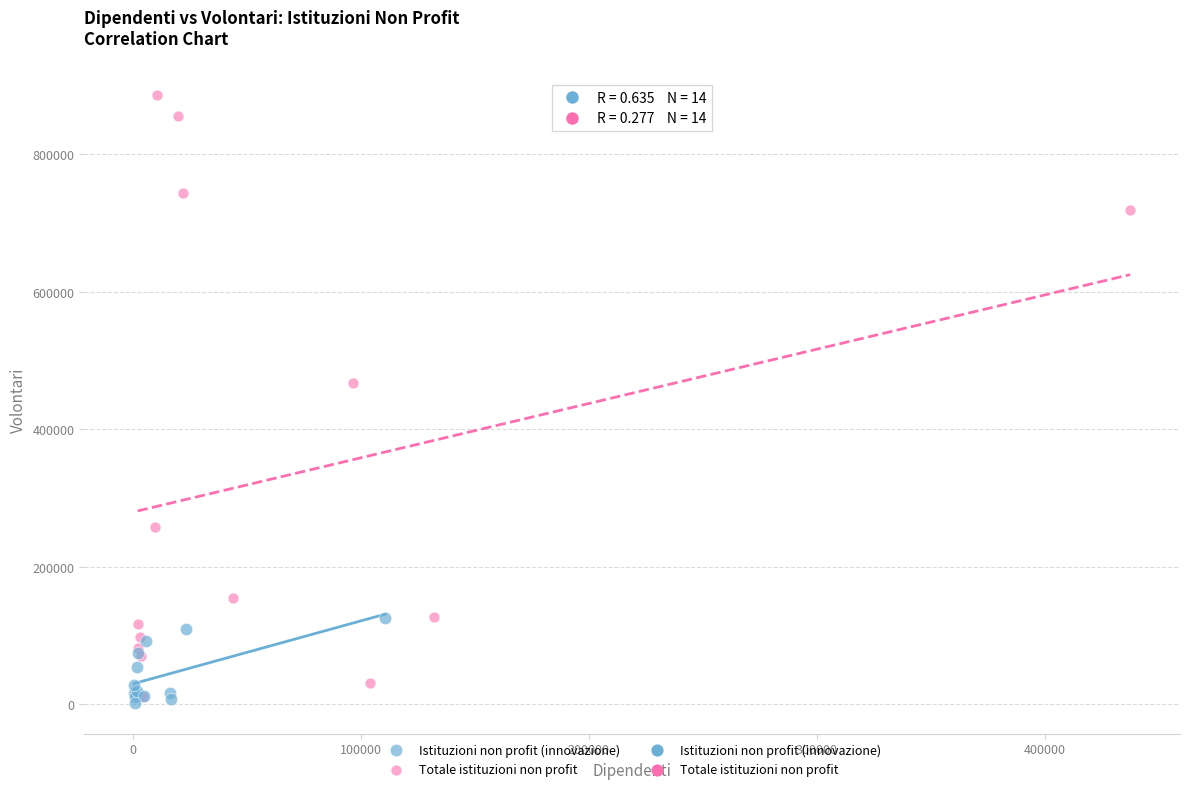

Which series contains the highest Y value?

Totale istituzioni non profit